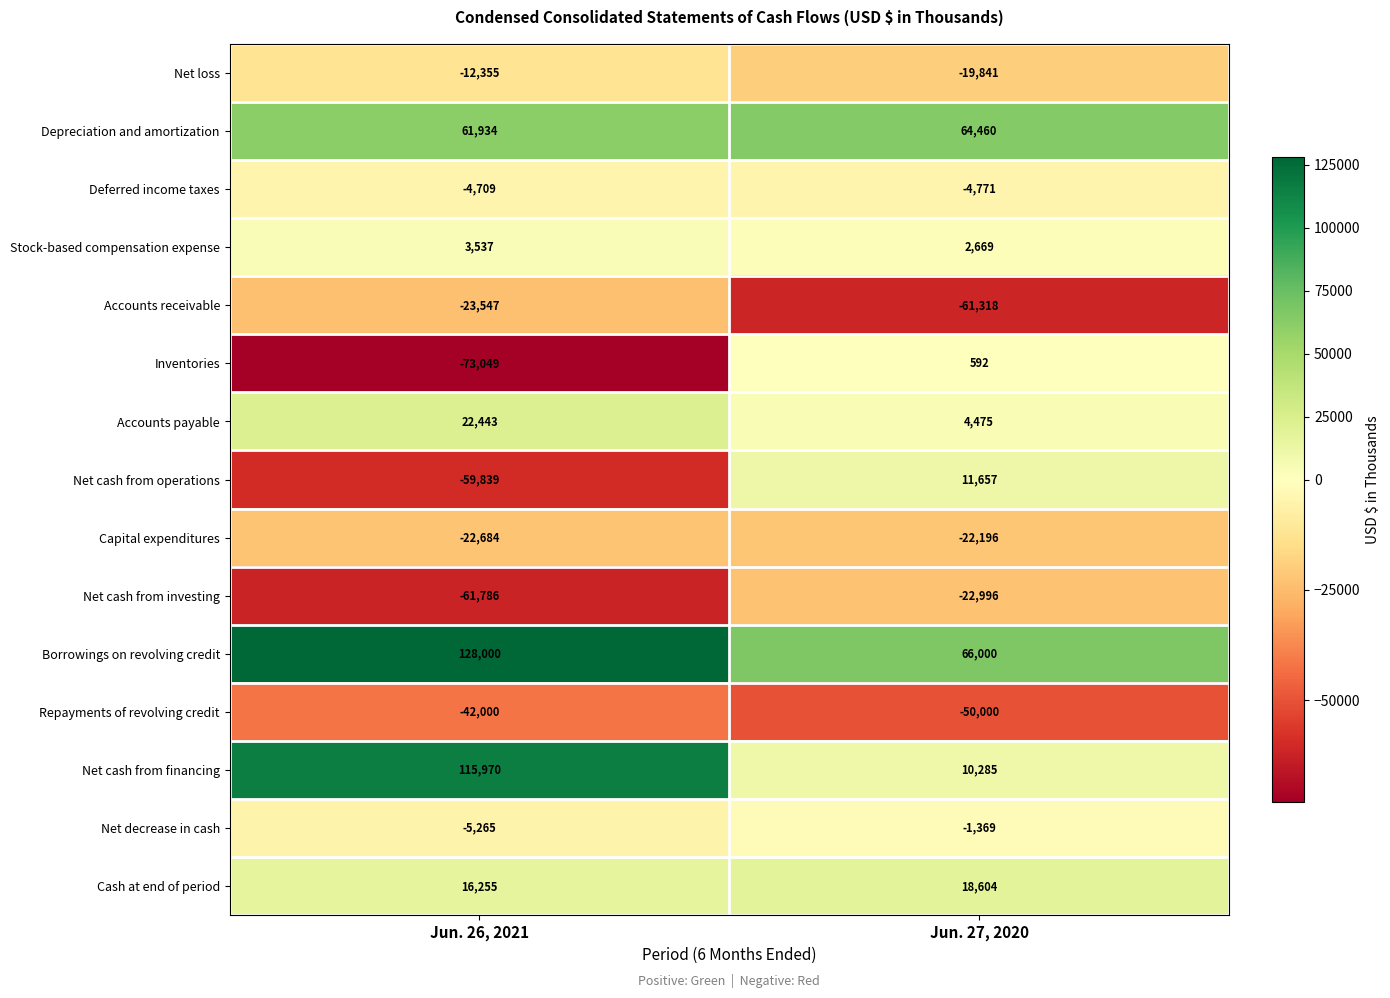

The value of Net cash from investing at Jun. 26, 2021 is -61786. True or false?

True